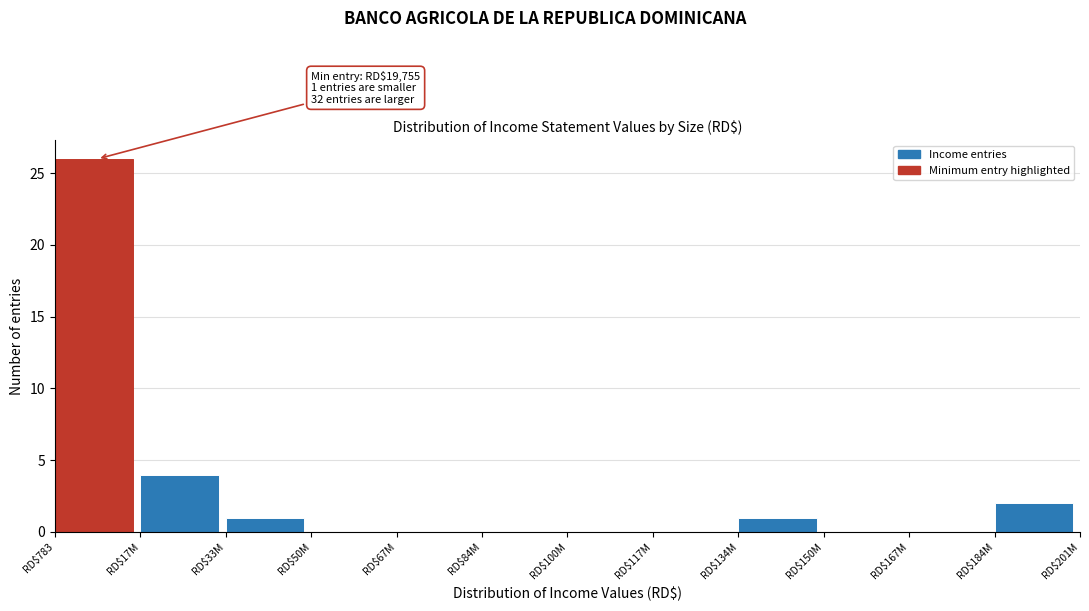

What is the sum of all values?

34